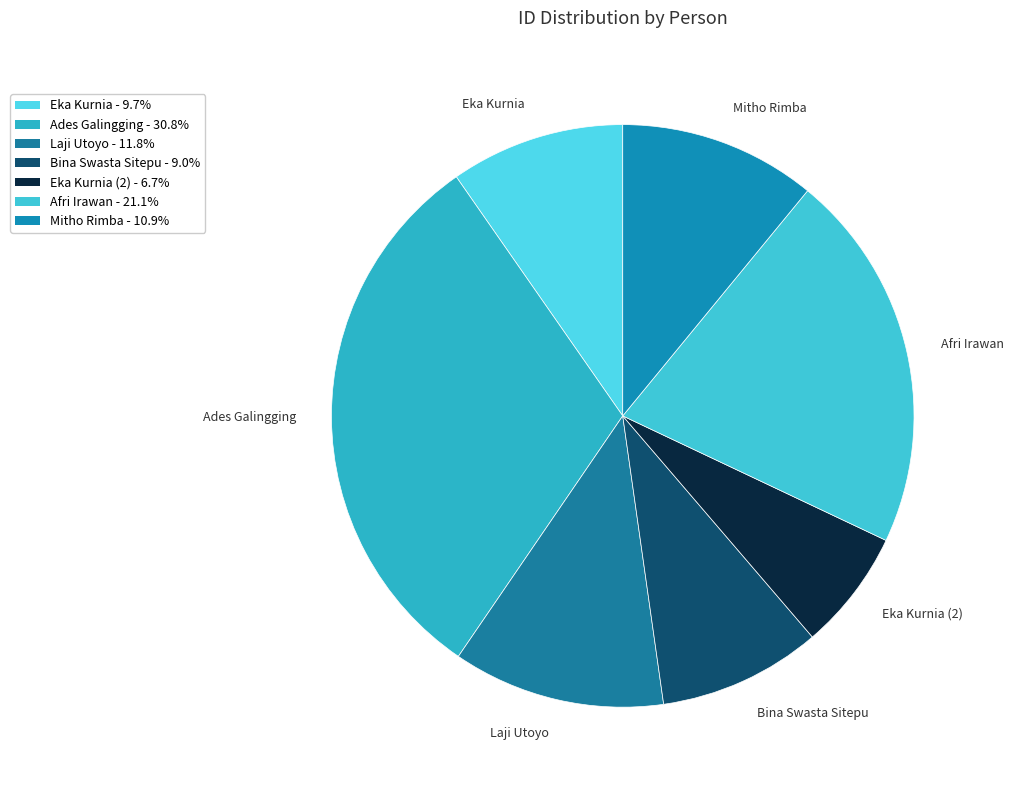

Between Mitho Rimba and Eka Kurnia, which is larger?

Mitho Rimba